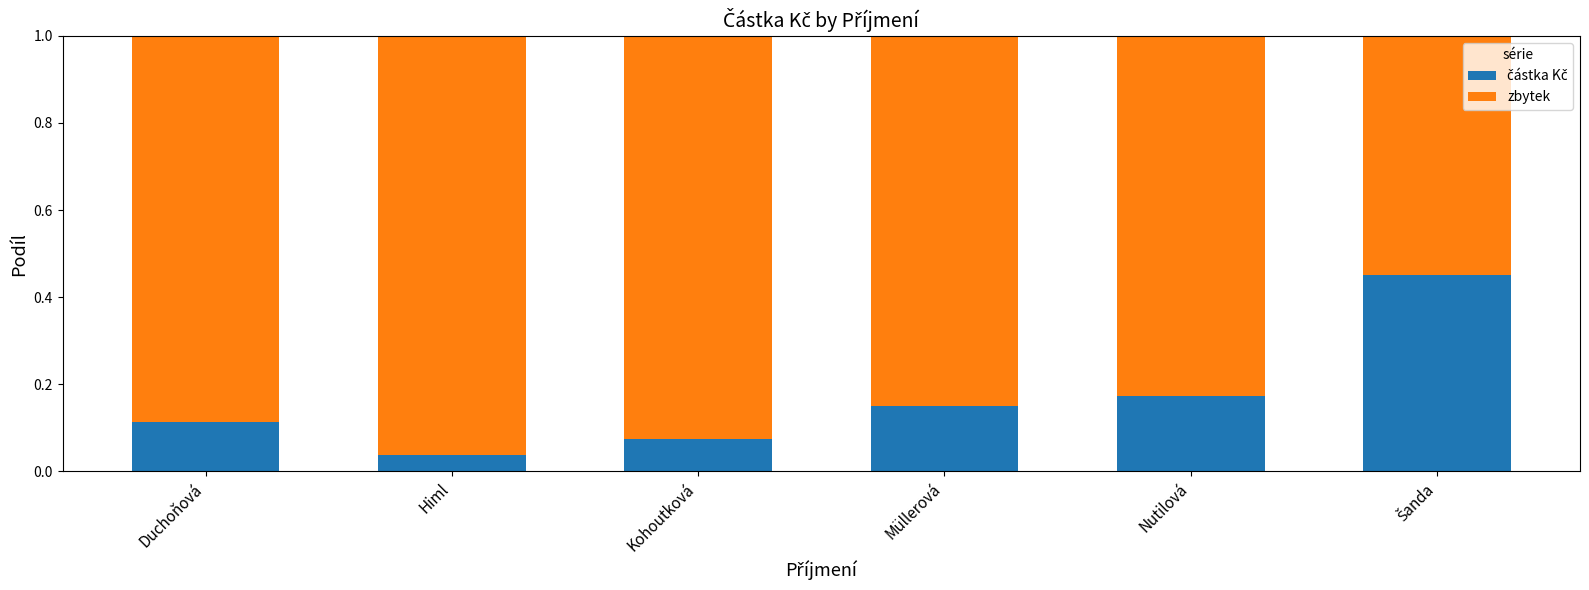

How many bars are there in total?

6